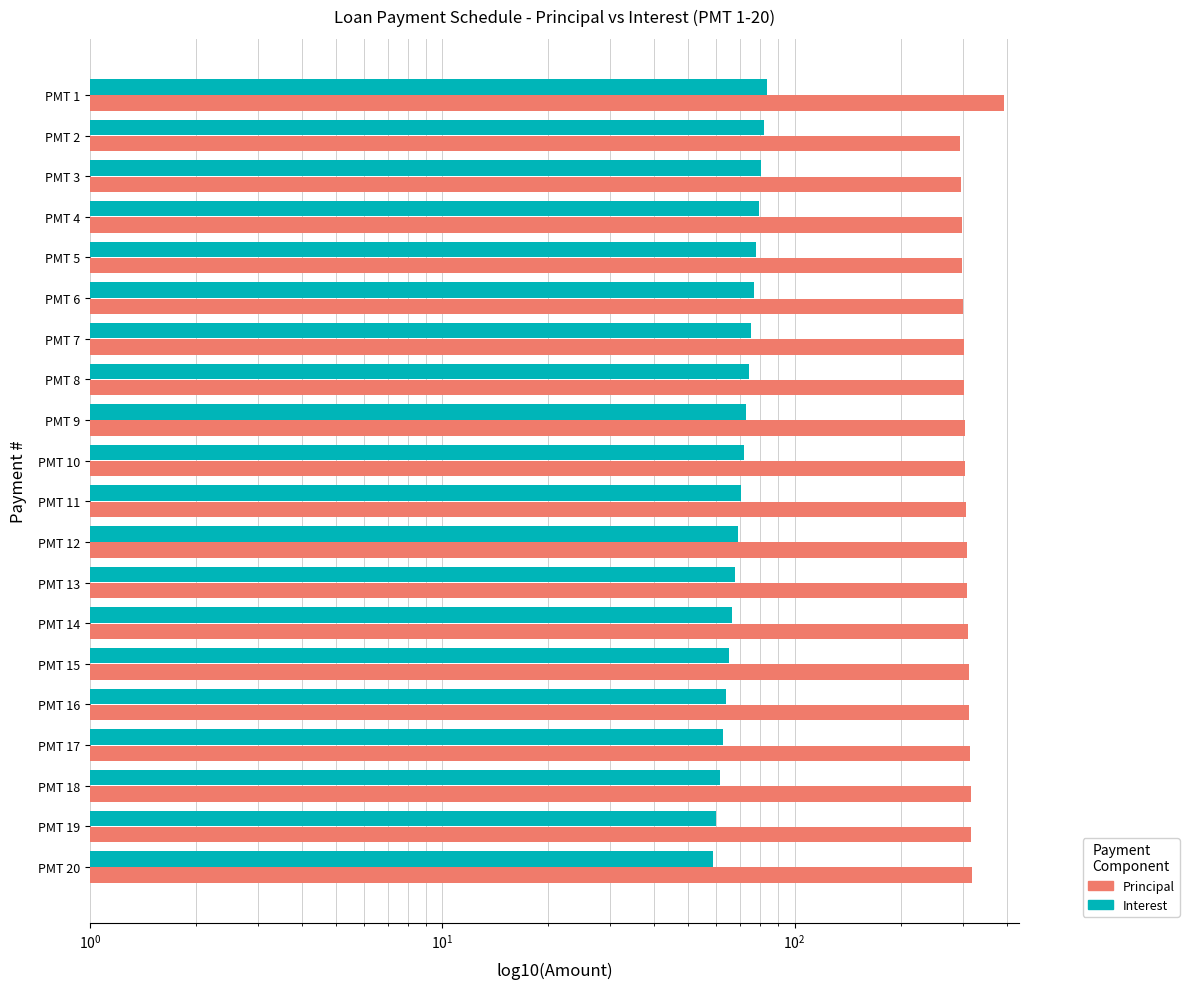

Which series has the widest spread of values?

Principal